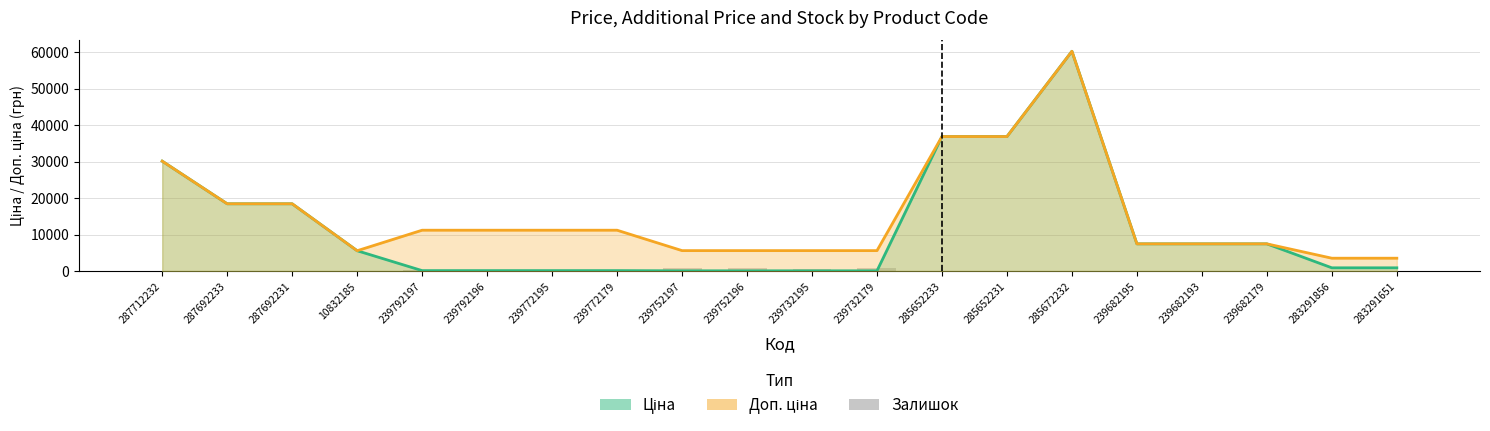

Reading left to right, extract all data points from this chart.

287712232=0	287692233=0	287692231=0	10832185=3	239792197=289	239792196=290	239772195=218	239772179=290	239752197=845	239752196=698	239732195=606	239732179=702	285652233=14	285652231=23	285672232=16	239682195=40	239682193=0	239682179=17	283291856=9	283291651=7